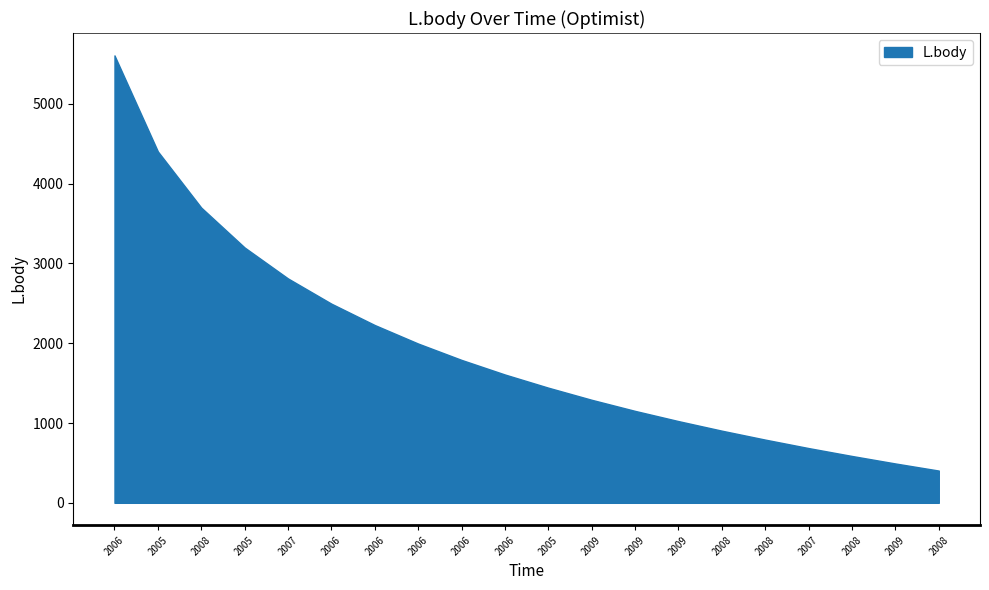

True or false: Body and L.body cross at least once.

False